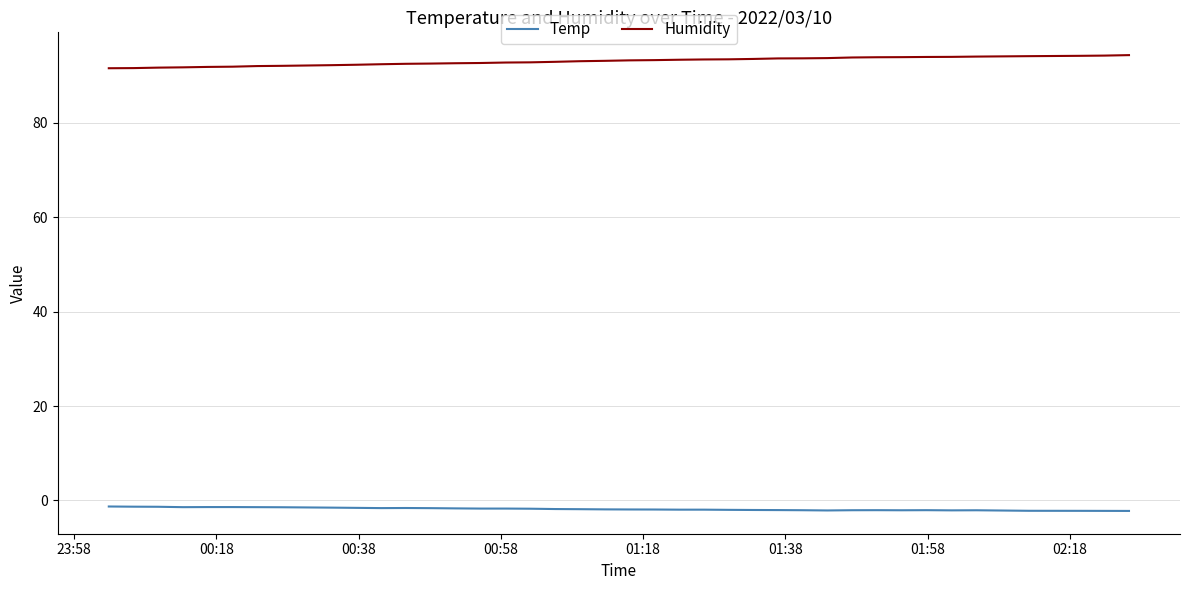

True or false: Temp has more than 1 interior local peaks.

True